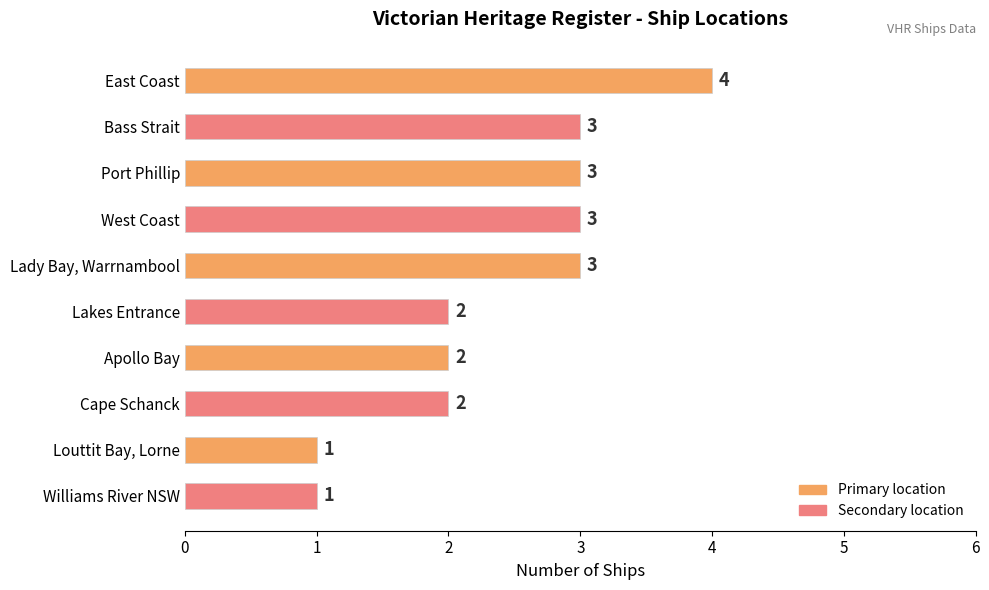

What is the average value?

2